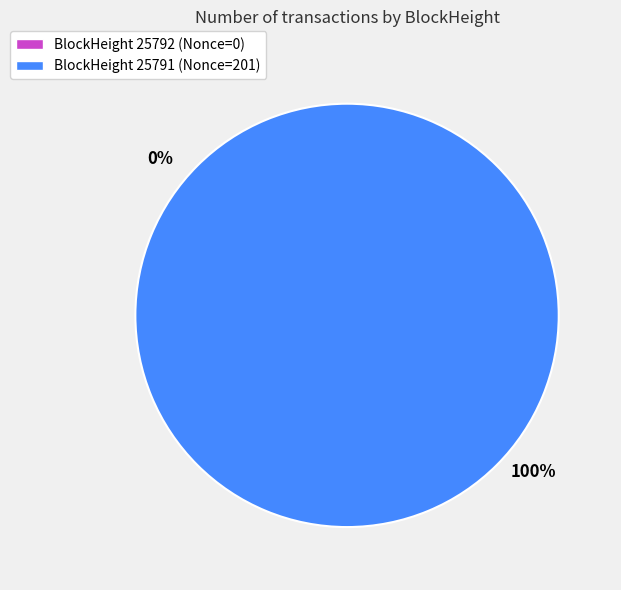

To the nearest percent, what portion does 25791 represent?

100%